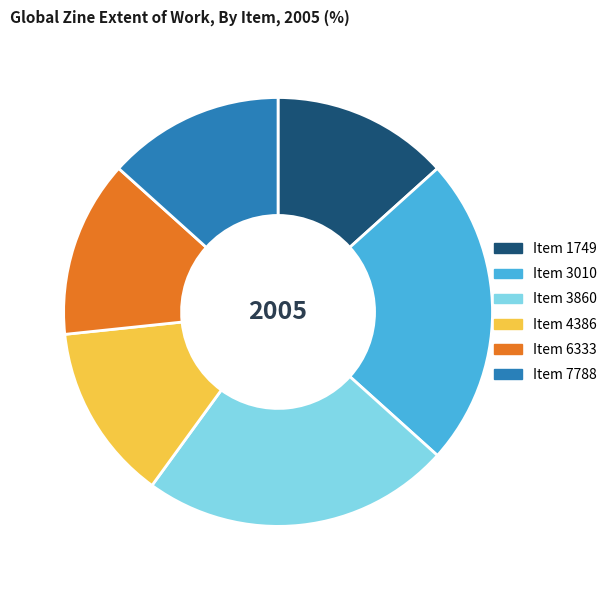

Is it true that Item 3860 is 12% of the pie?

False